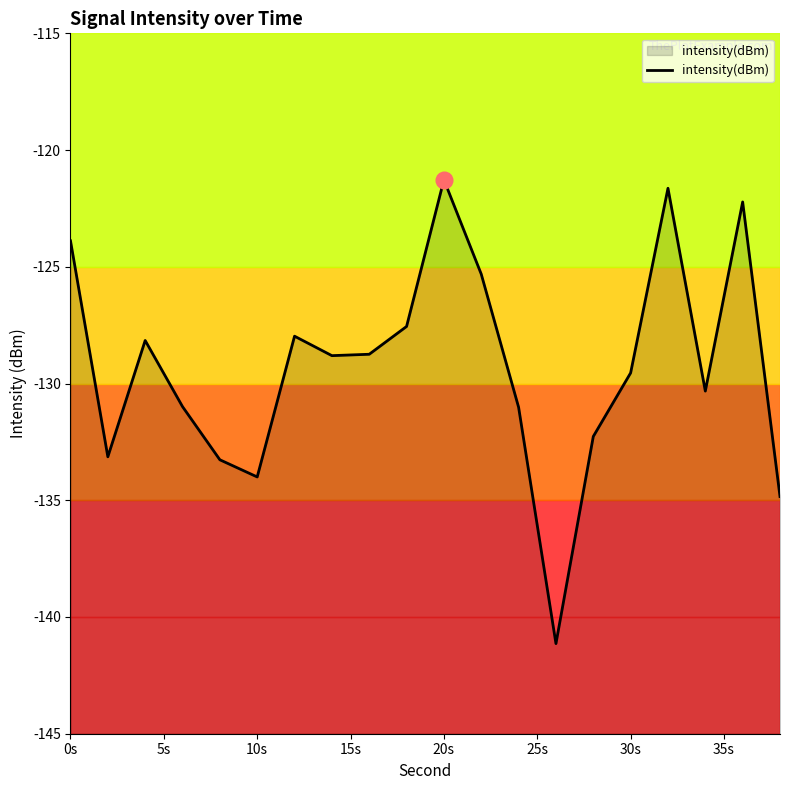

Does the chart display data point markers on the line(s)?

No